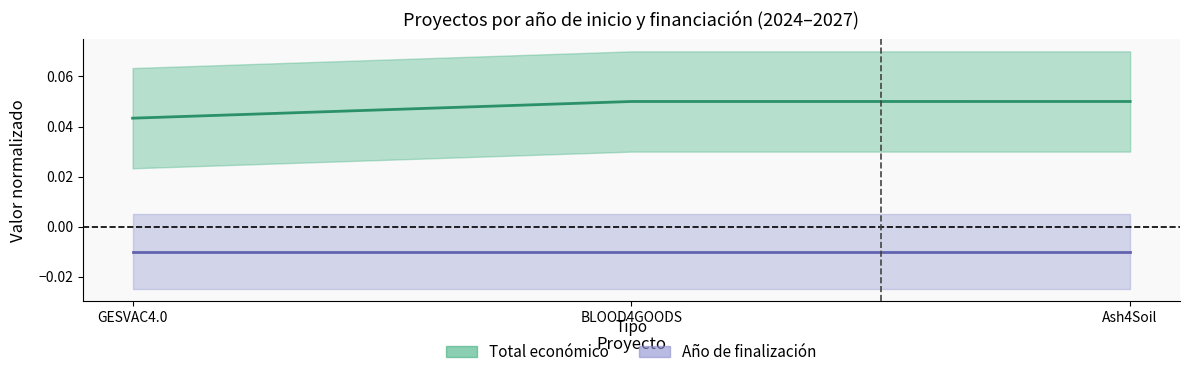

Rank the categories by Total económico value from highest to lowest.

Ash4Soil, BLOOD4GOODS, GESVAC4.0